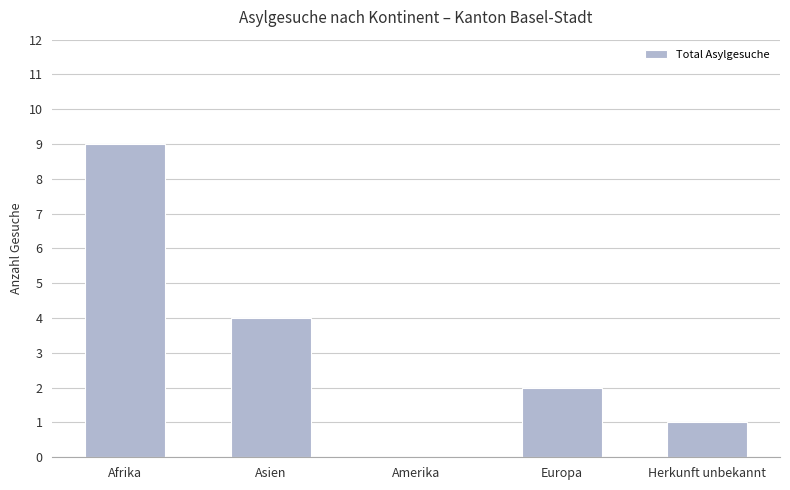

Count the values in the range 1 to 4.

3